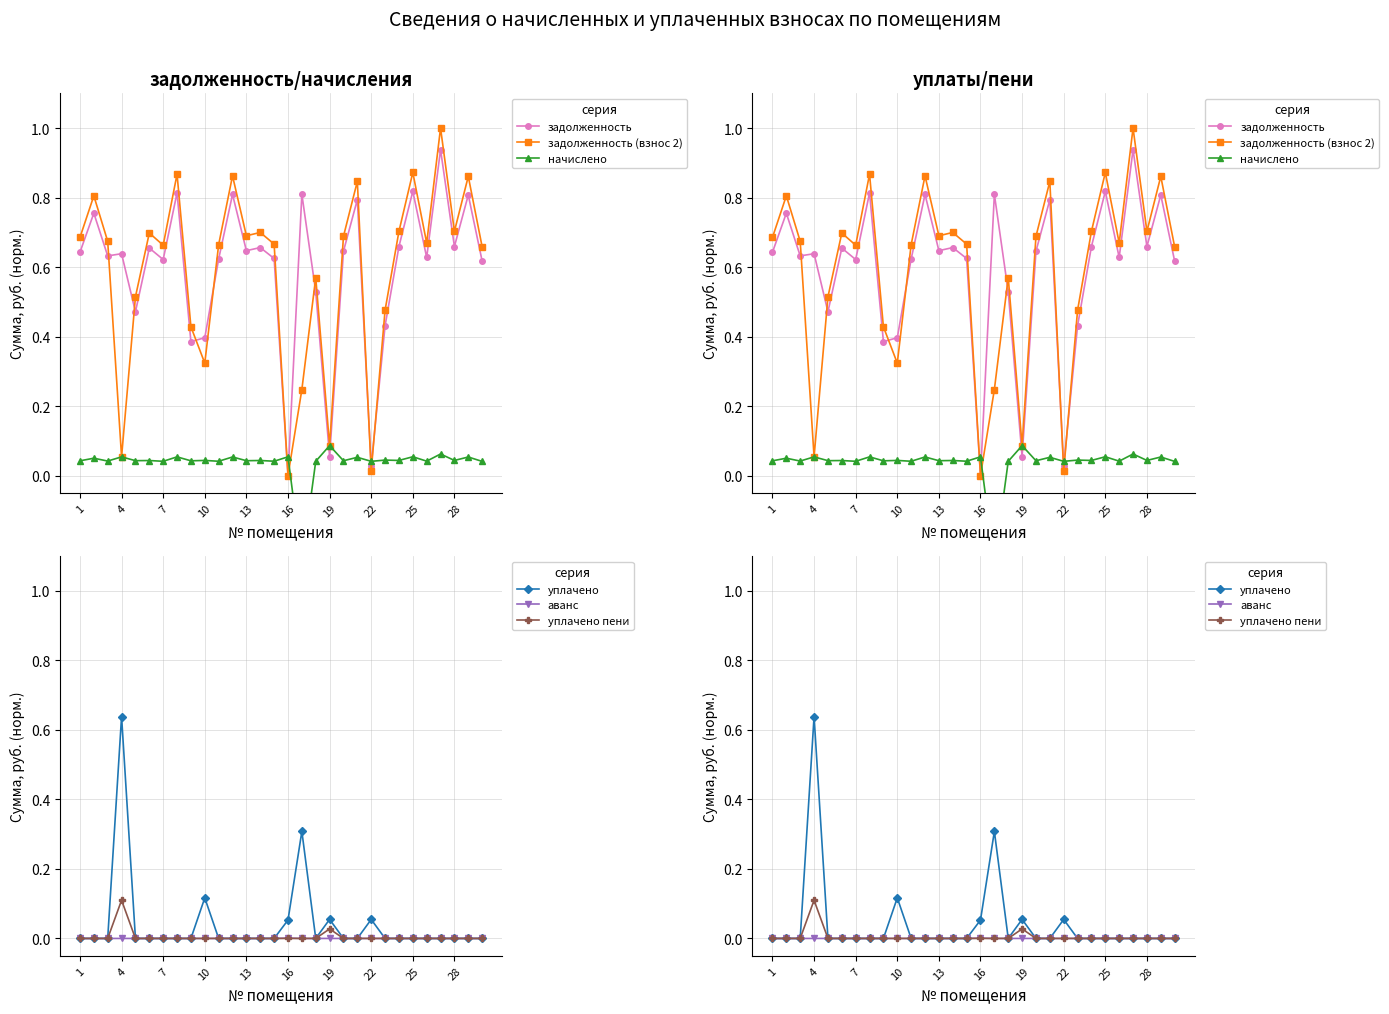

At how many categories does at least one series exceed 0?

30